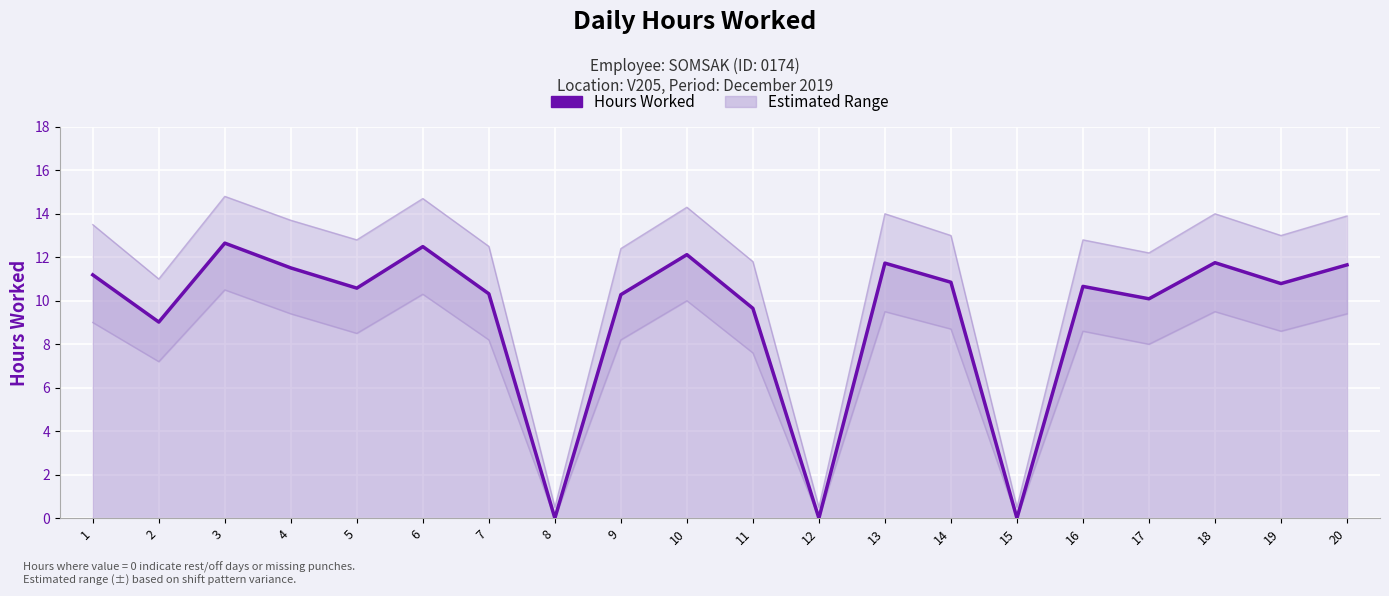

What is the difference between the maximum and second lowest values in the Hours Worked series?

12.7